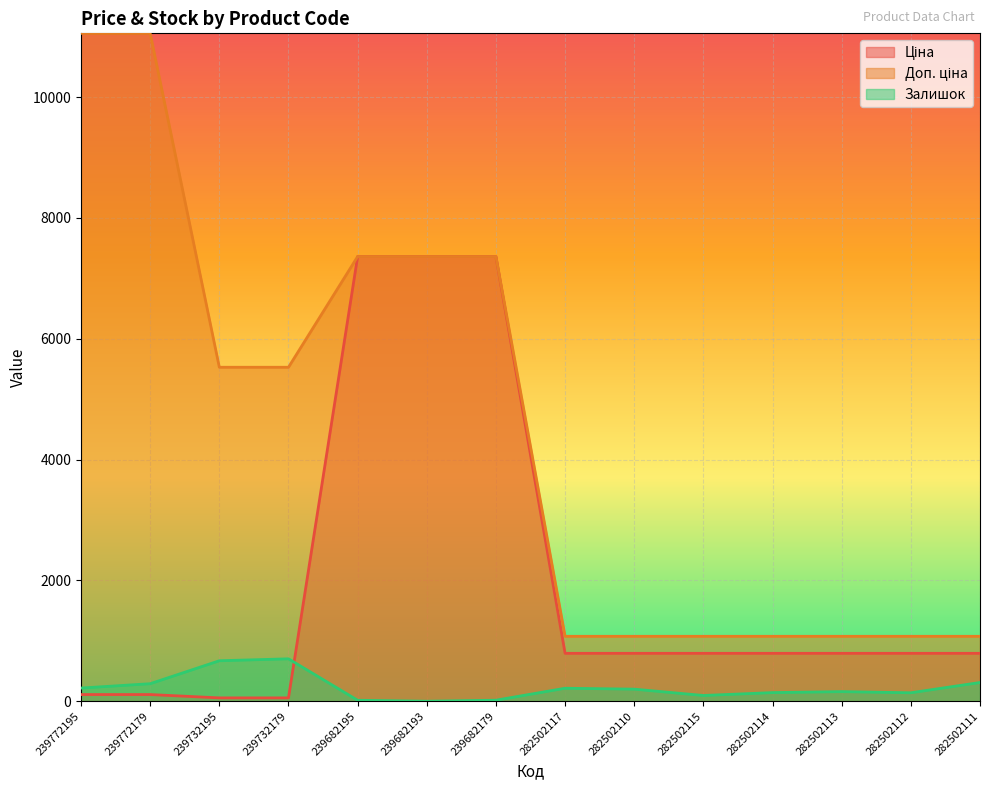

What is the label of the 1st point from the right?

282502111